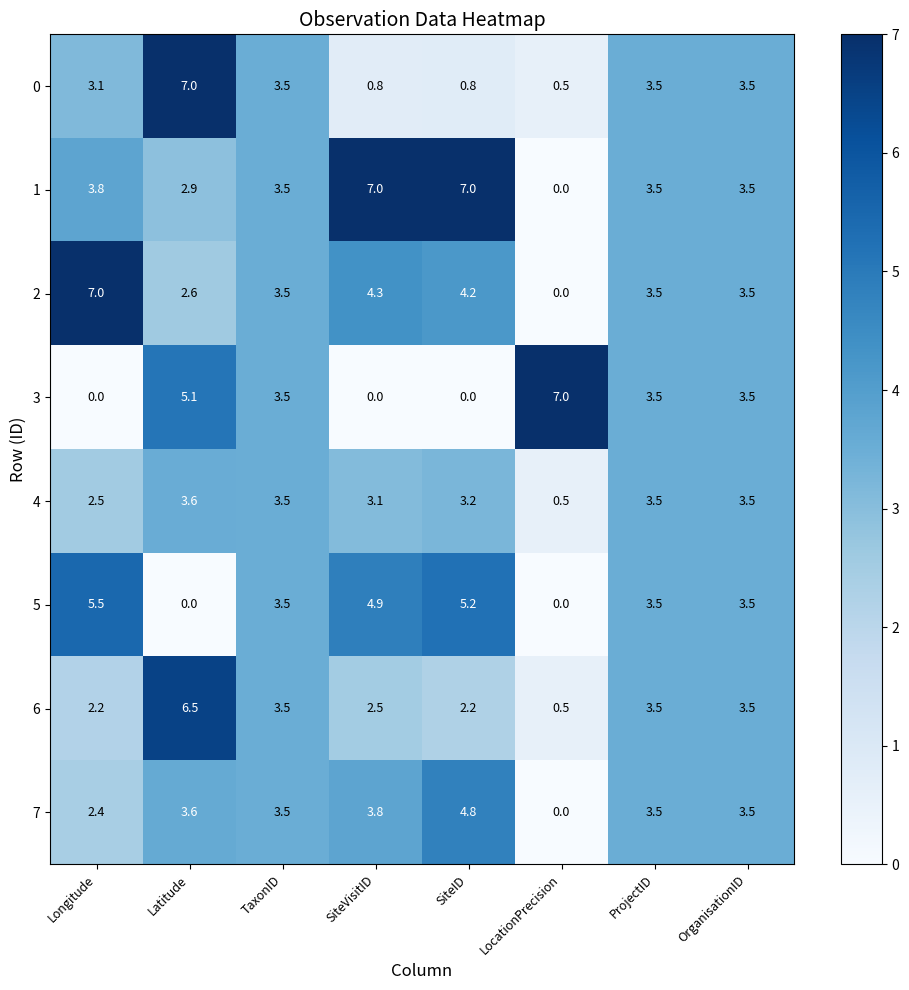

How many series are shown in this chart?

8